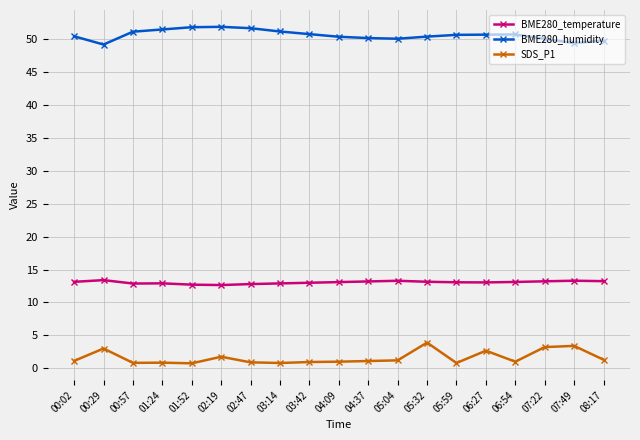

Rank the series by their average value, from highest to lowest.

BME280_humidity, BME280_temperature, SDS_P1